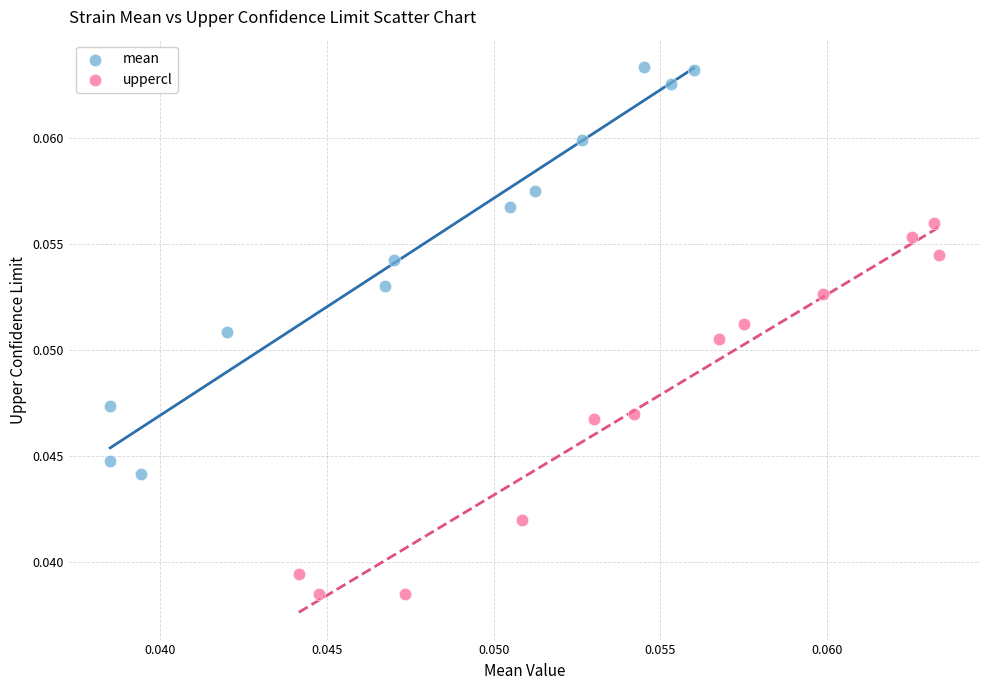

Which series has the widest spread of Y values?

mean